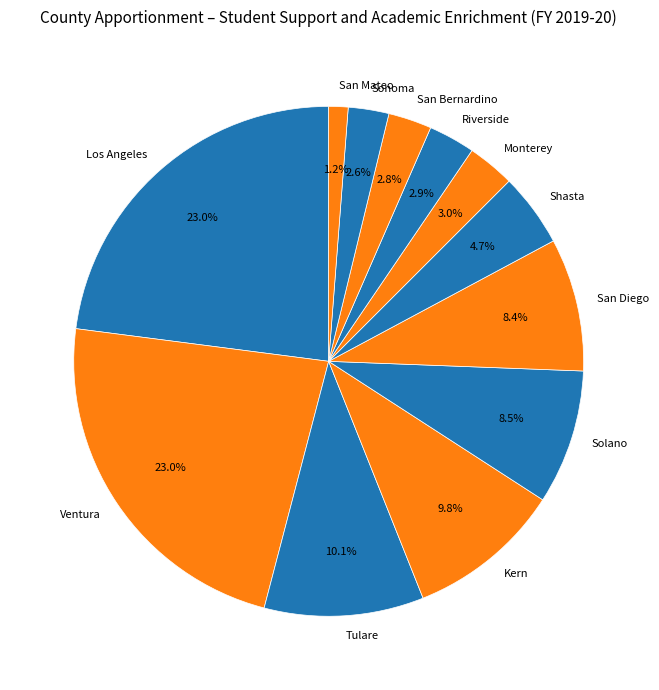

To the nearest percent, what percentage of the pie is San Mateo?

1%